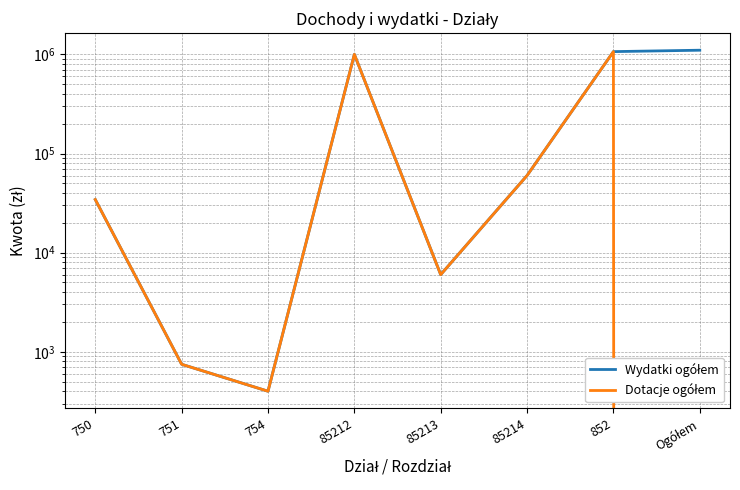

At 852, list the series in order from smallest to largest.

Wydatki ogółem, Dotacje ogółem